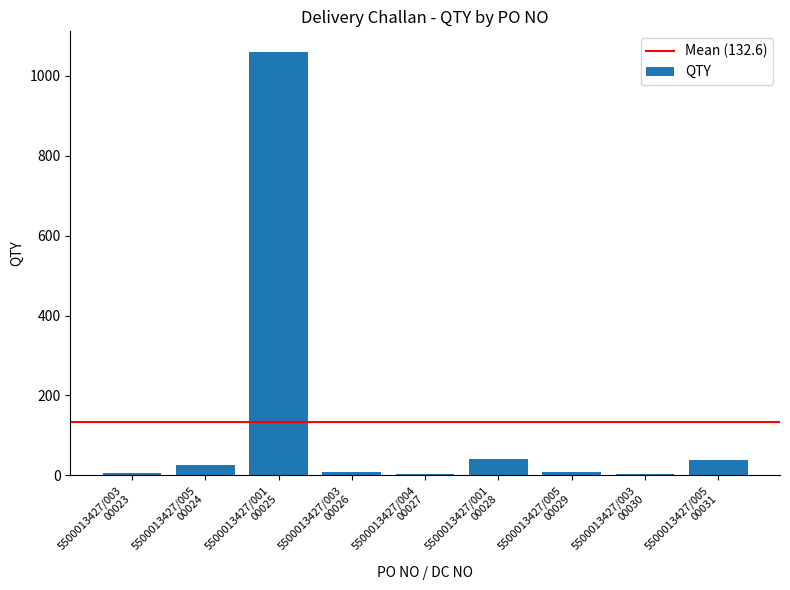

What is the greatest value displayed?

1058